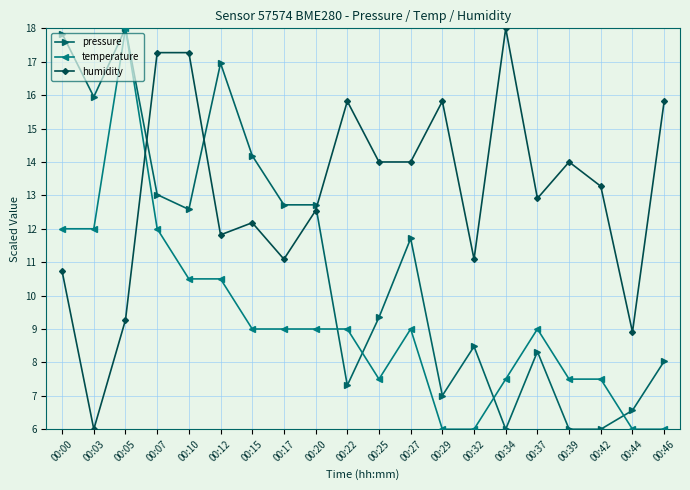

How many values in the humidity series exceed 13?

10